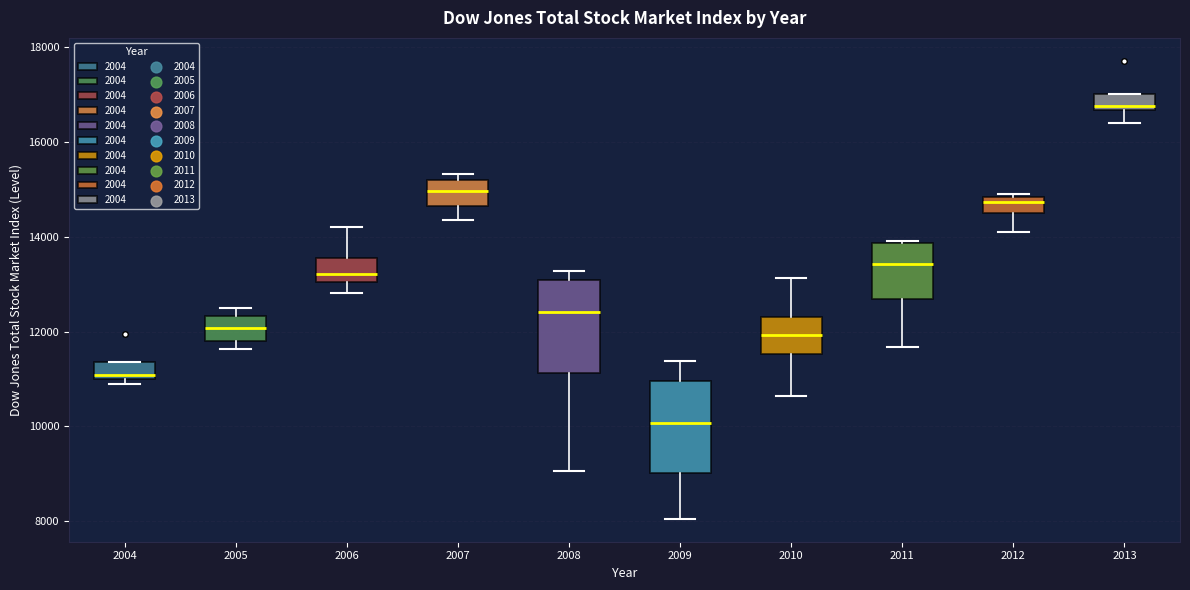

Where does the upper whisker of the box at x = 2010 end on the y-axis? The values are not printed on the chart, so give them approximately, as read against the axis.

13200